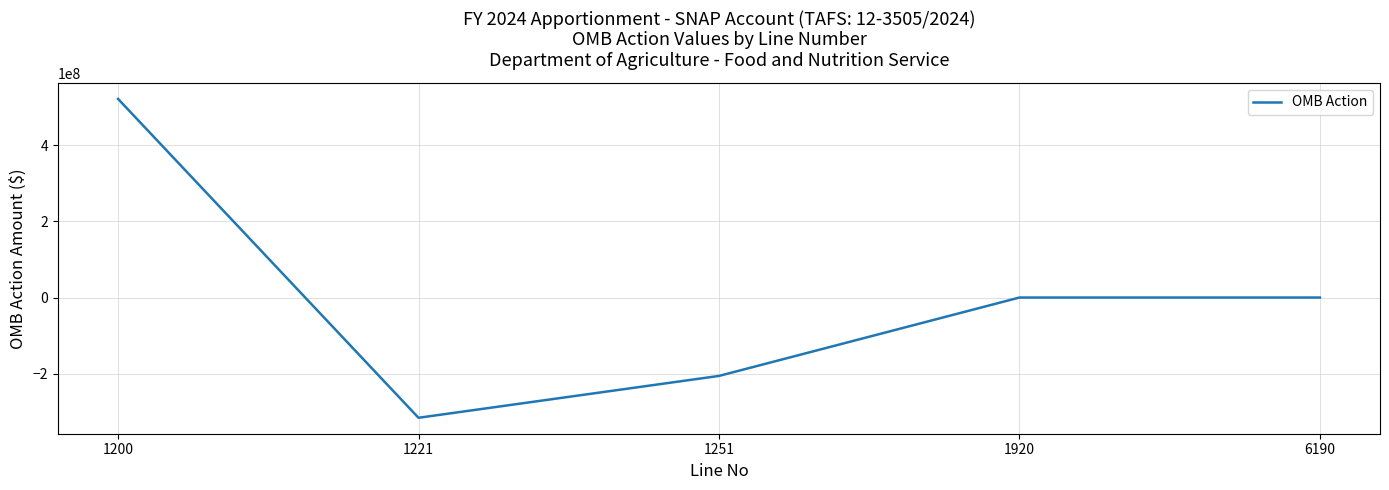

The value at 1251 is -353535318. True or false?

False